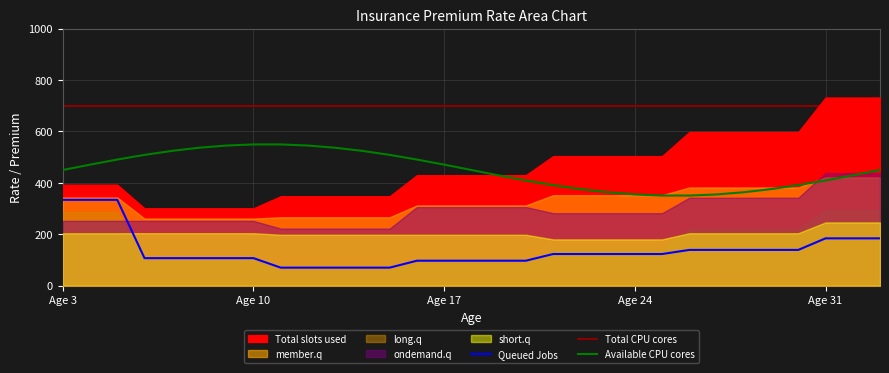

At which category does the chart reach its peak across all series?

31